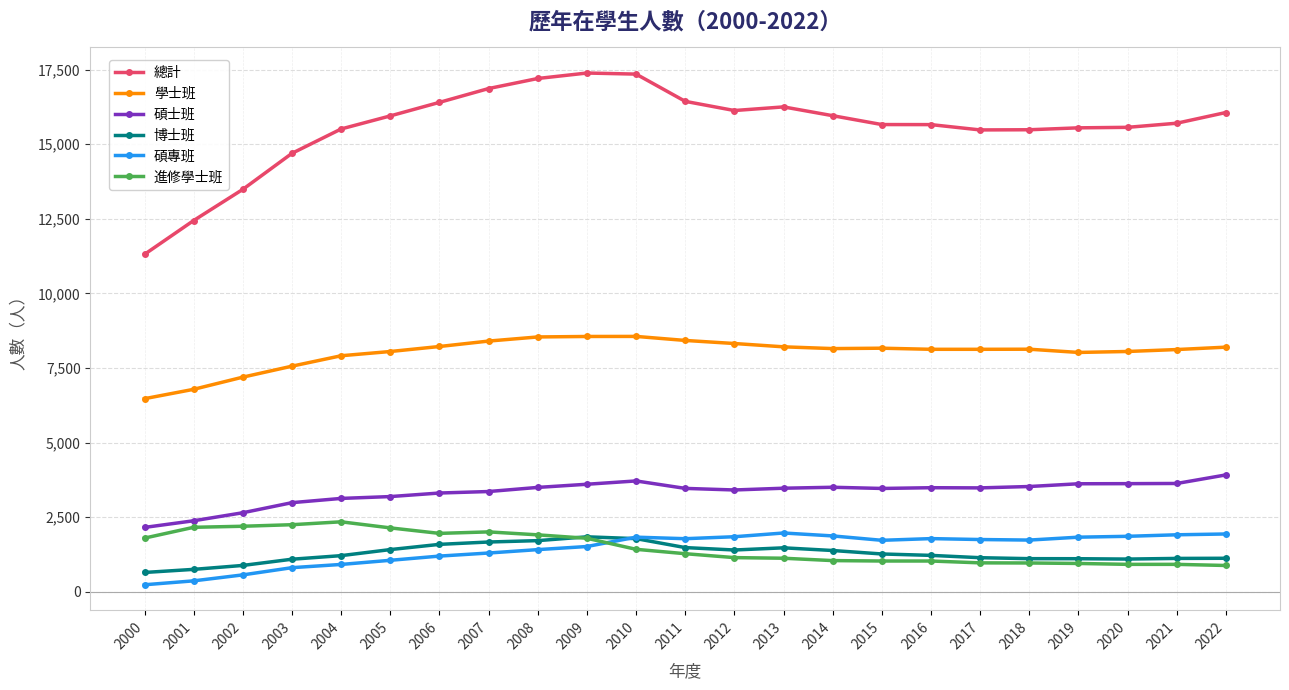

True or false: 進修學士班 and 總計 intersect in this chart.

False